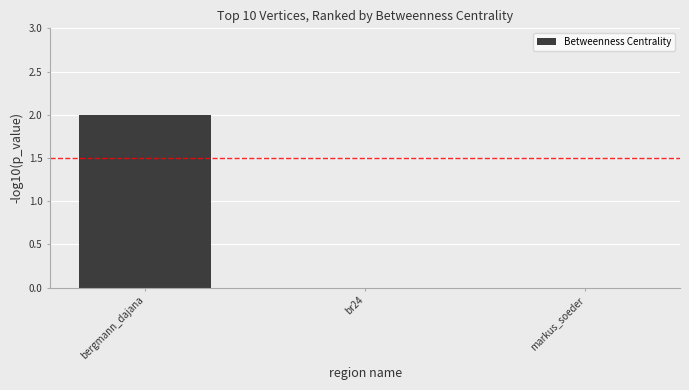

Are the bars horizontal?

No